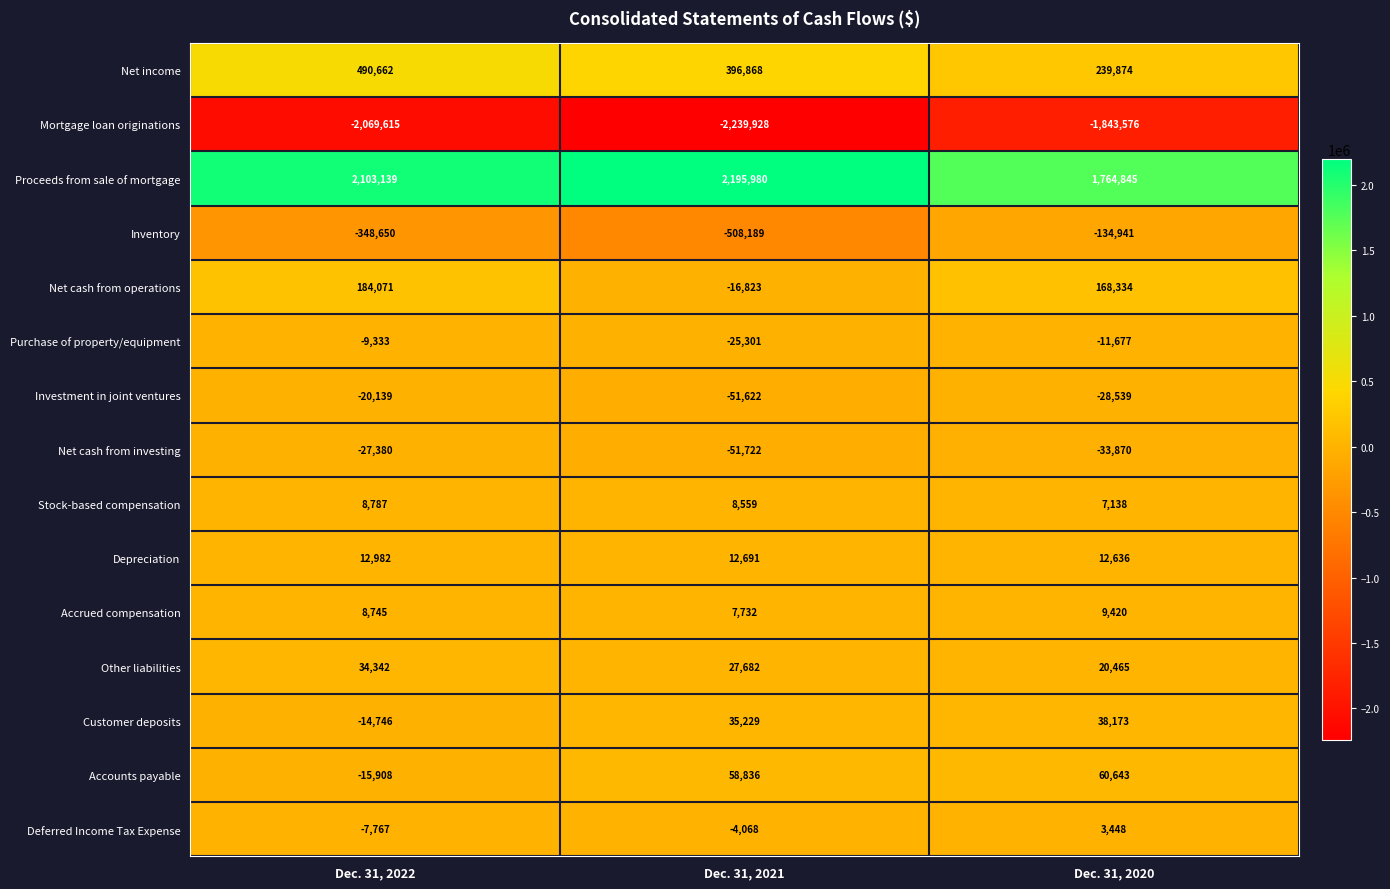

Read the Purchase of property/equipment value at Dec. 31, 2021, to the nearest 10.

-25300